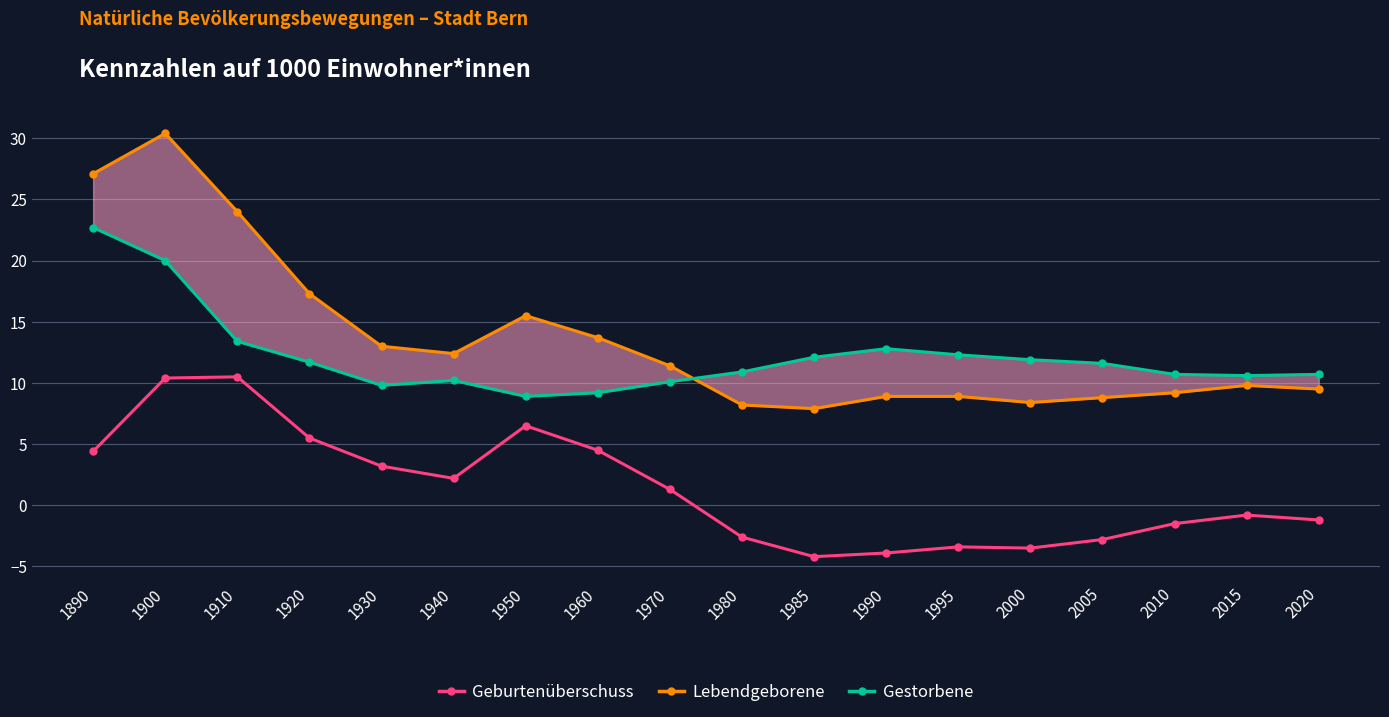

What is the difference between the maximum and minimum values in the Lebendgeborene series?

22.5